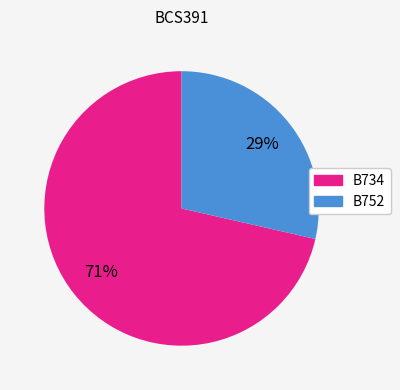

To the nearest percent, what is the combined percentage of B734 and B752?

100%